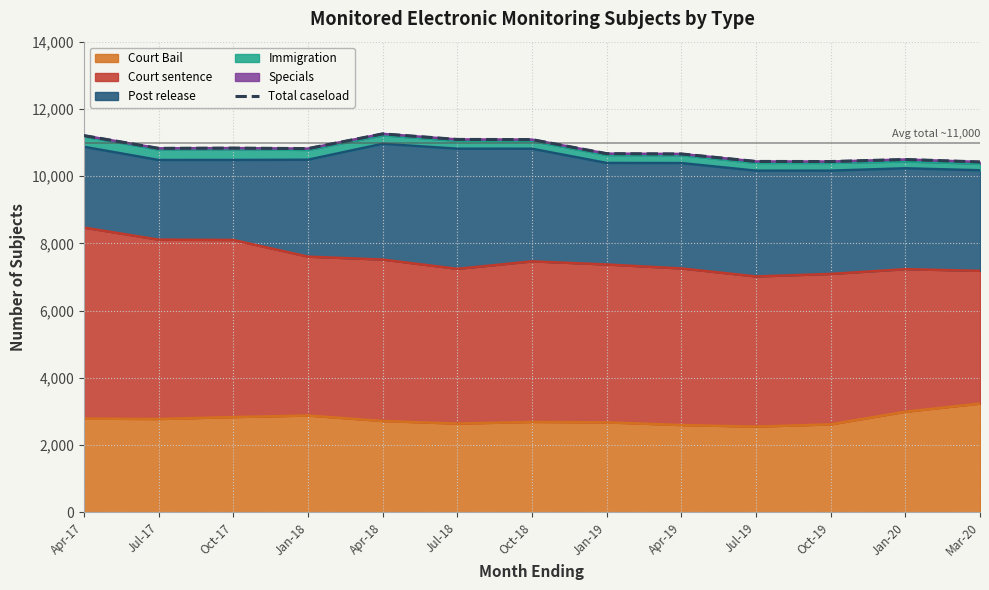

Rank the categories by value from highest to lowest.

Apr-18, Apr-17, Jul-18, Oct-18, Oct-17, Jul-17, Jan-18, Jan-19, Apr-19, Jan-20, Jul-19, Oct-19, Mar-20